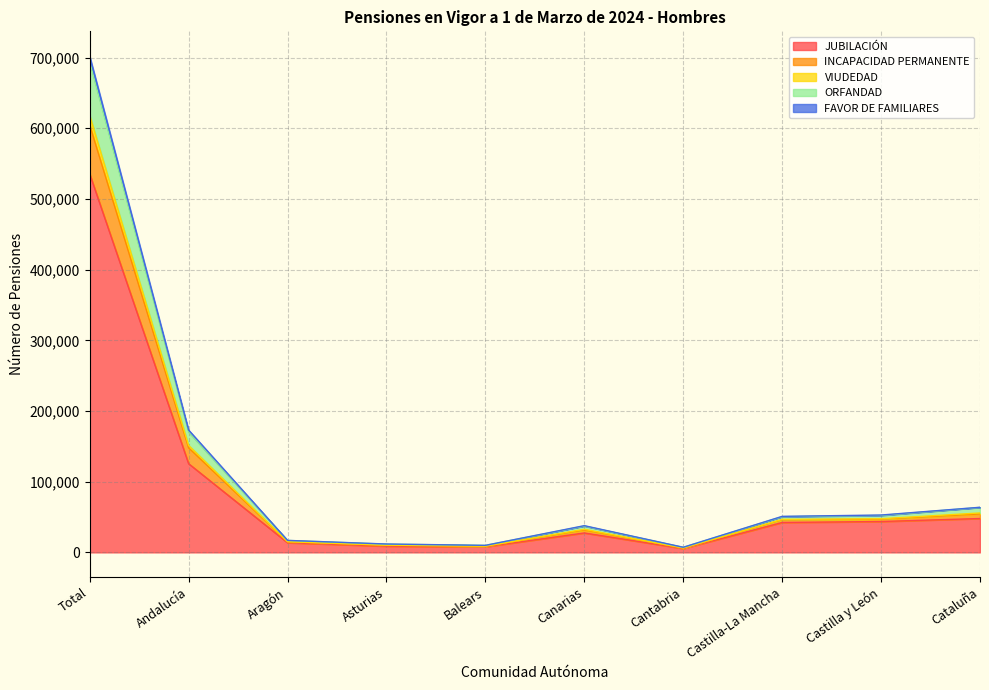

What is the minimum value for ORFANDAD?

6194